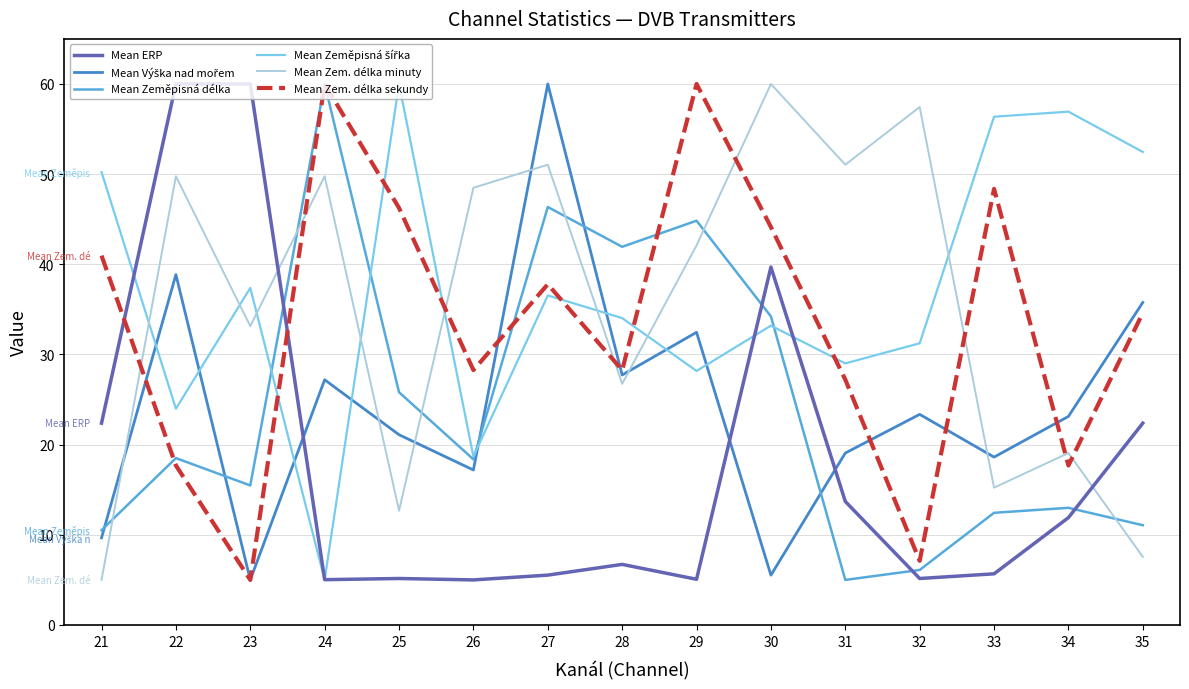

What is the maximum value shown in the chart?

60.0